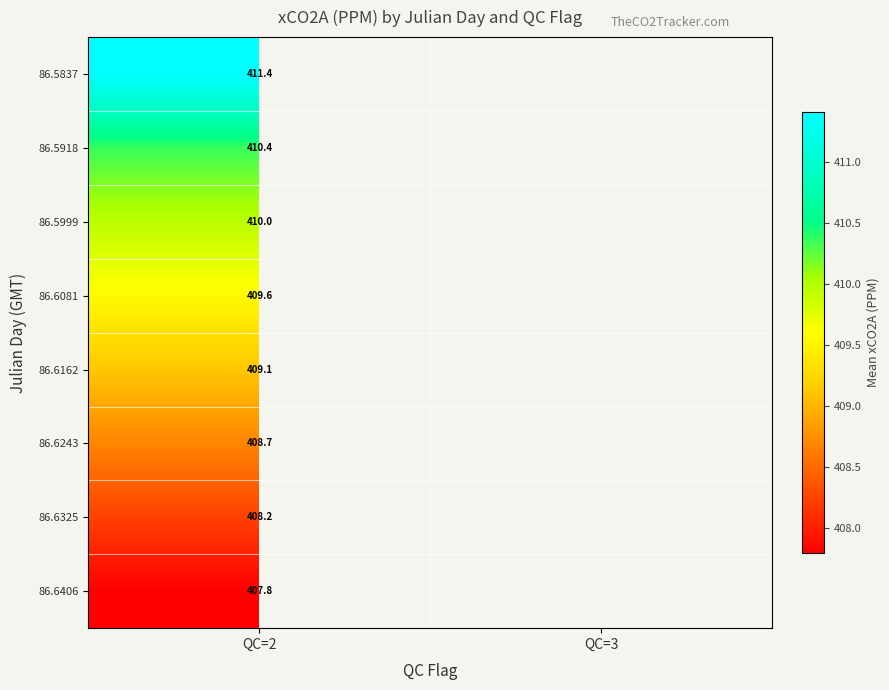

The value of 86.6081 at QC=2 is 409.6. True or false?

True